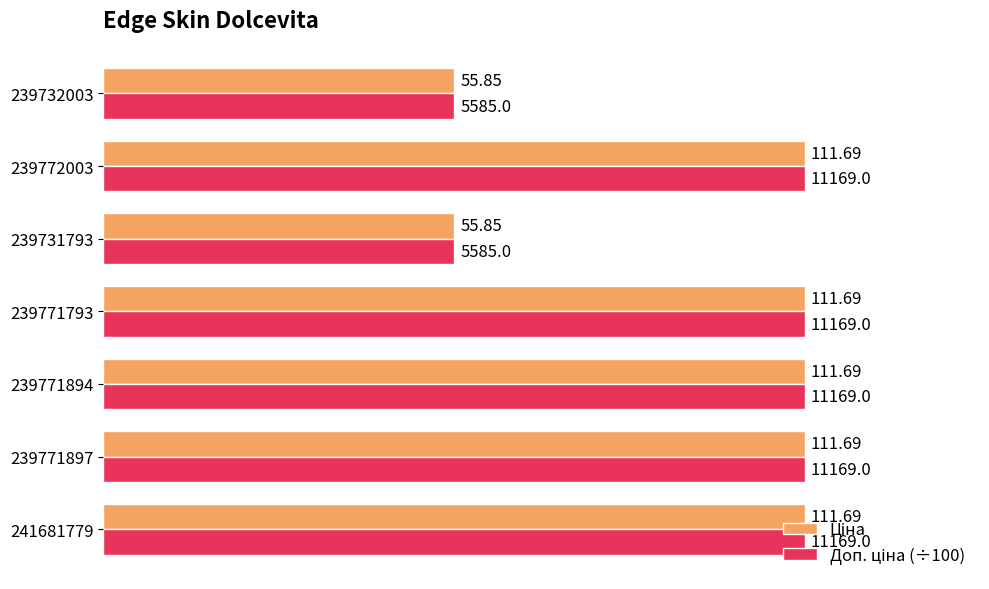

How many series are shown in this chart?

2